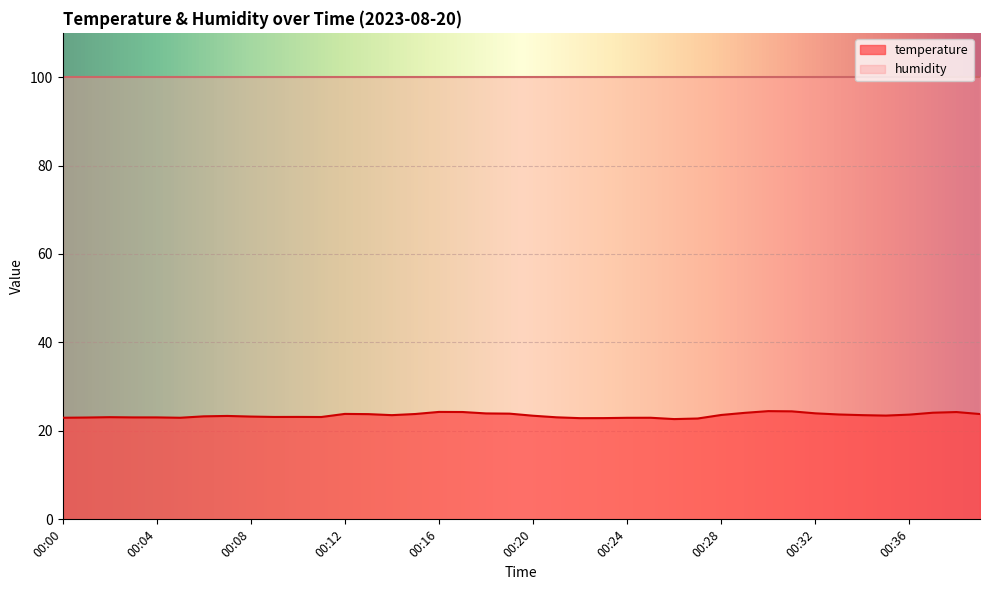

Reading left to right, what are all the values shown in this chart?

23.0	23.0	23.1	23.1	23.1	23.0	23.3	23.4	23.2	23.1	23.2	23.1	23.8	23.8	23.6	23.8	24.3	24.3	23.9	23.9	23.4	23.1	22.9	22.9	23.0	23.0	22.7	22.8	23.6	24.1	24.5	24.4	24.0	23.7	23.6	23.5	23.7	24.1	24.3	23.8